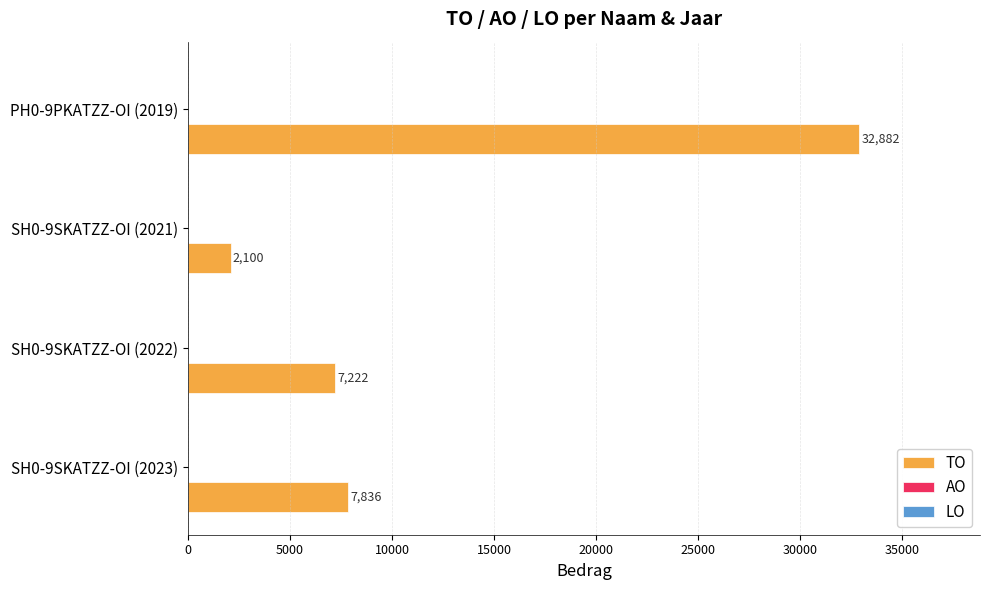

Is it true that the value at SH0-9SKATZZ-OI (2023) is 12470?

False